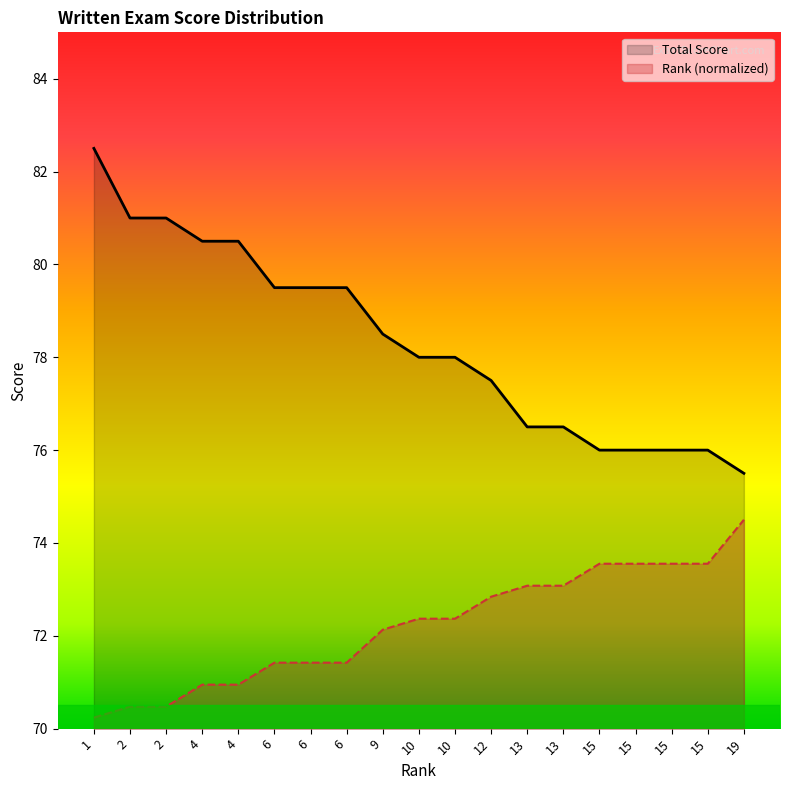

Which category has the lowest value in the Total Score series?

19